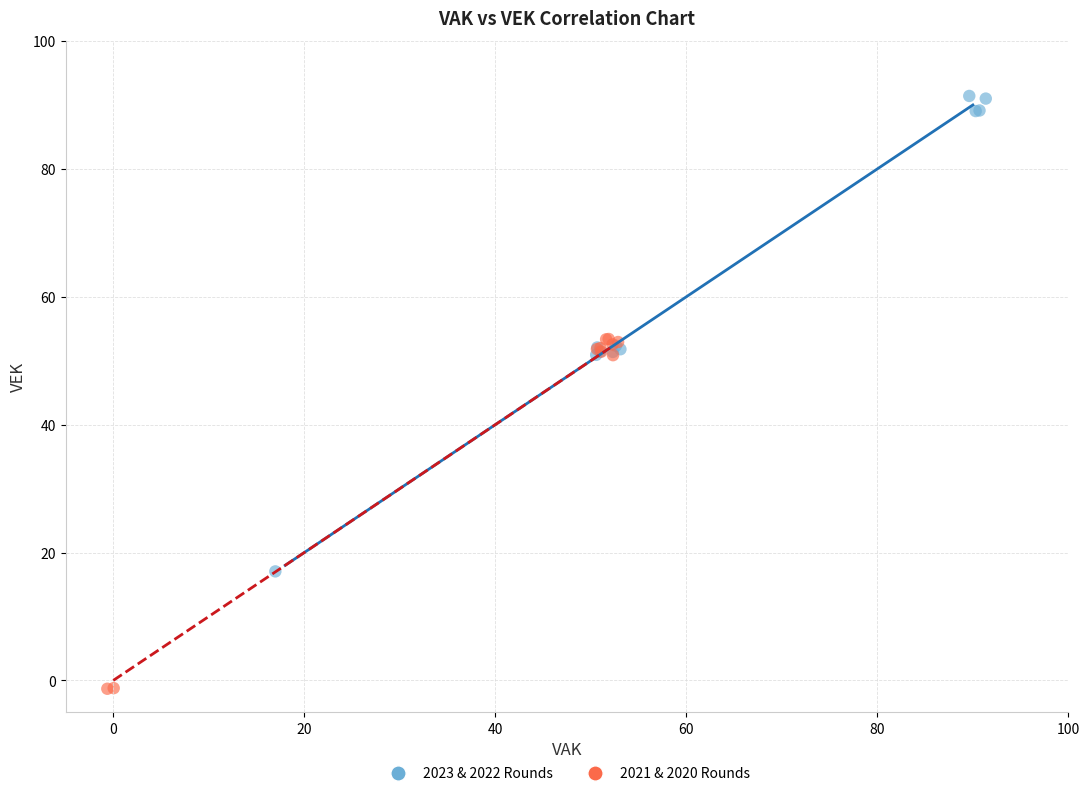

Which series has the largest Y range (max minus min)?

2023 & 2022 Rounds